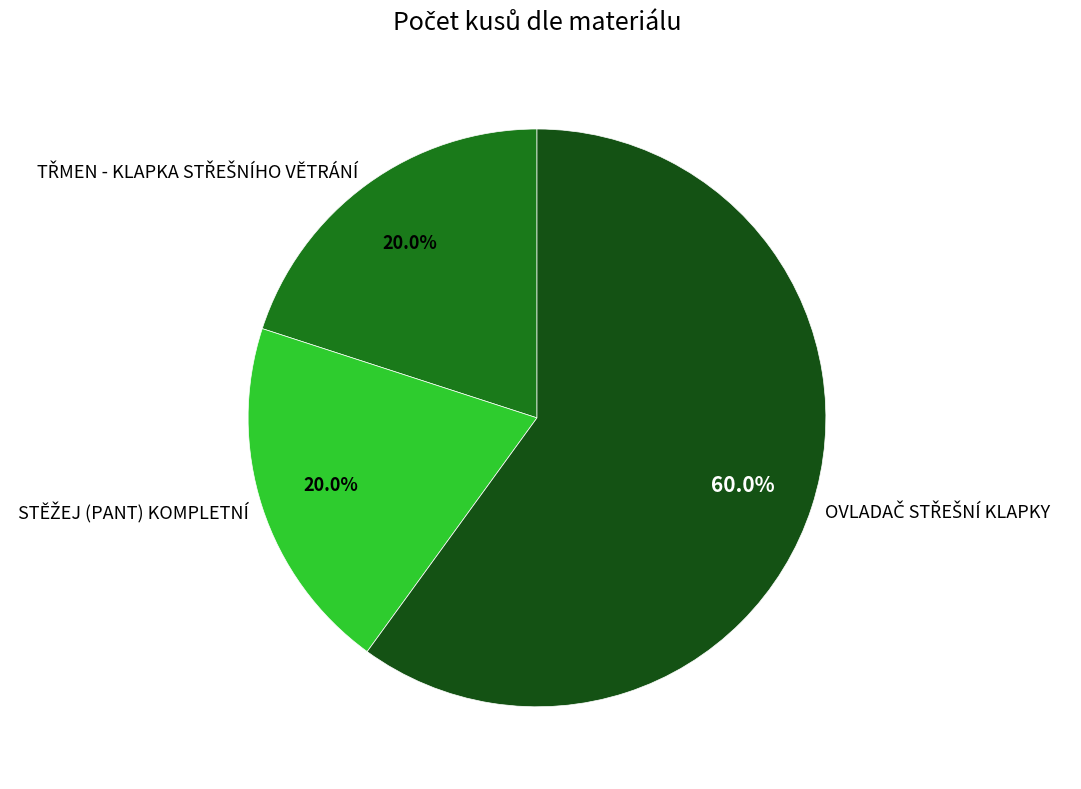

Does any single category account for the majority?

Yes